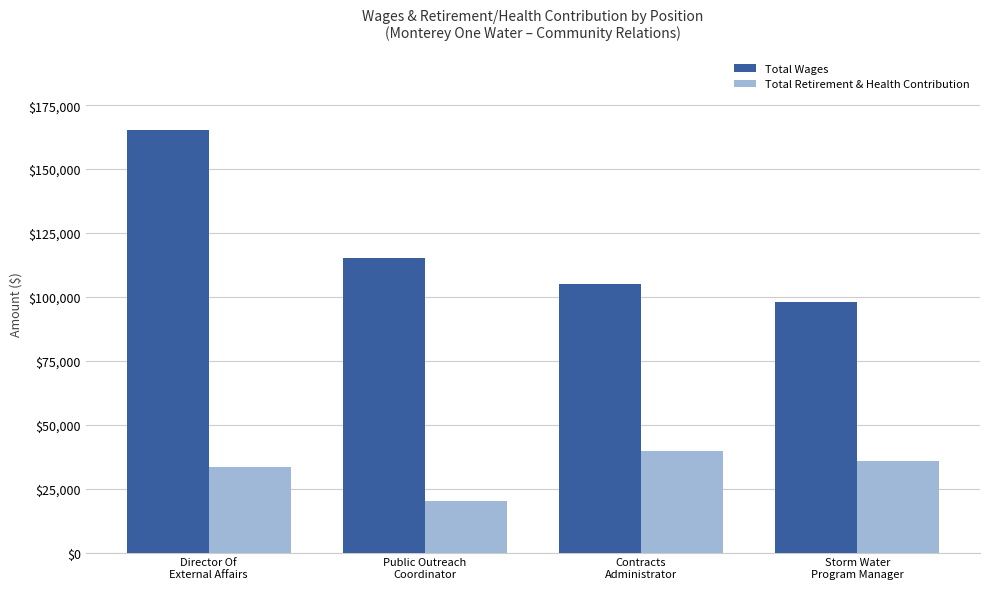

What position from the left is Public Outreach
Coordinator?

2